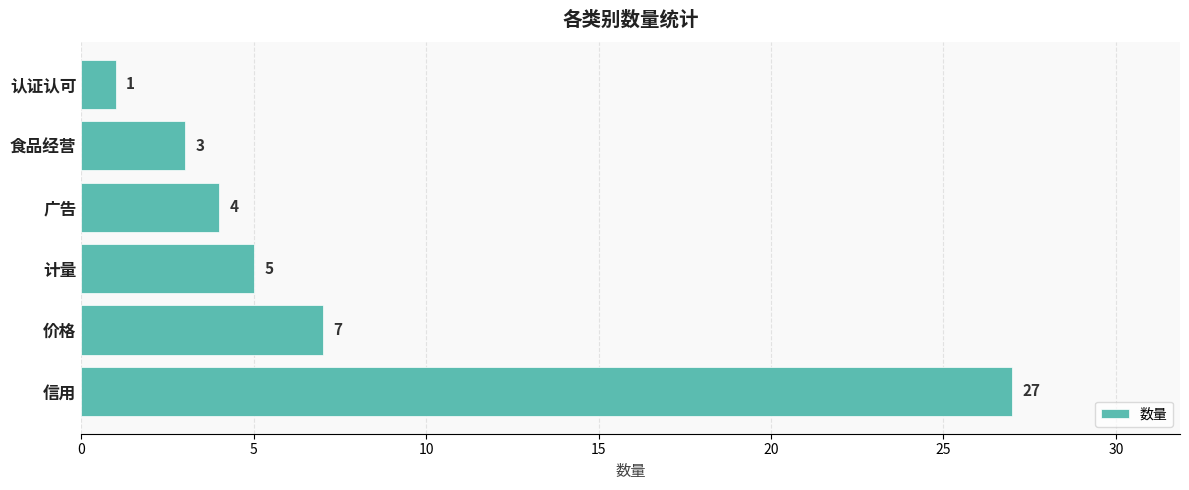

List the labels in order of value, smallest first.

认证认可, 食品经营, 广告, 计量, 价格, 信用